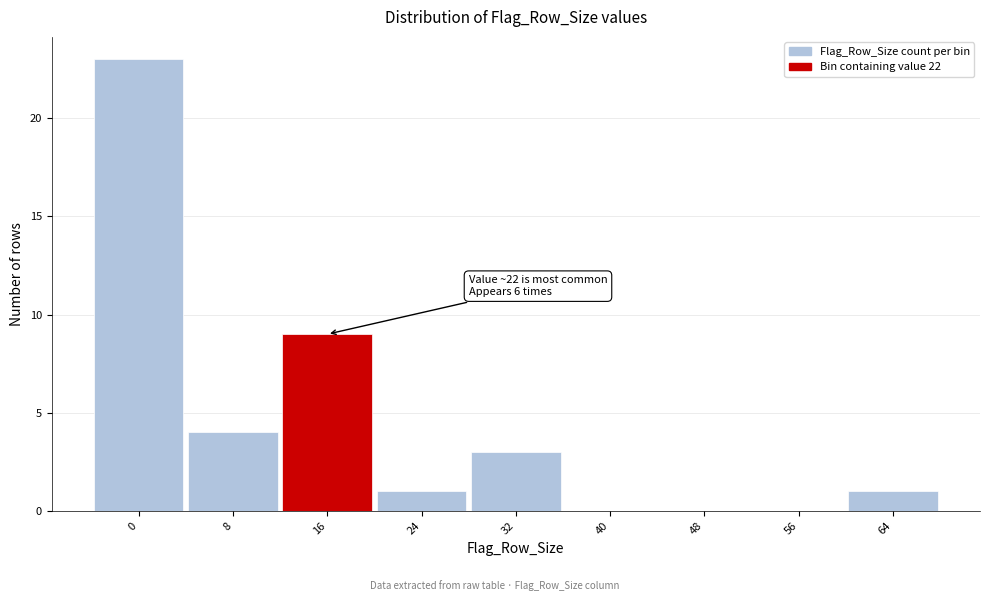

Reading left to right, extract all data points from this chart.

0=23	8=4	16=9	24=1	32=3	40=0	48=0	56=0	64=1